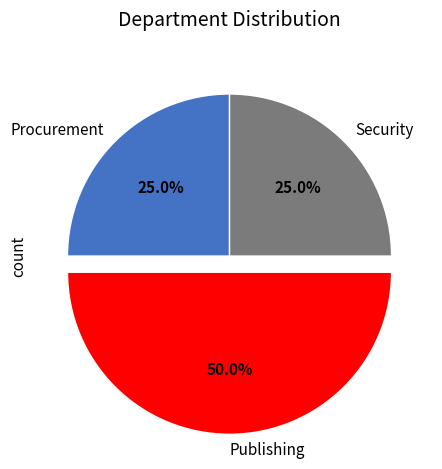

True or false: Security accounts for 35% of the total.

False